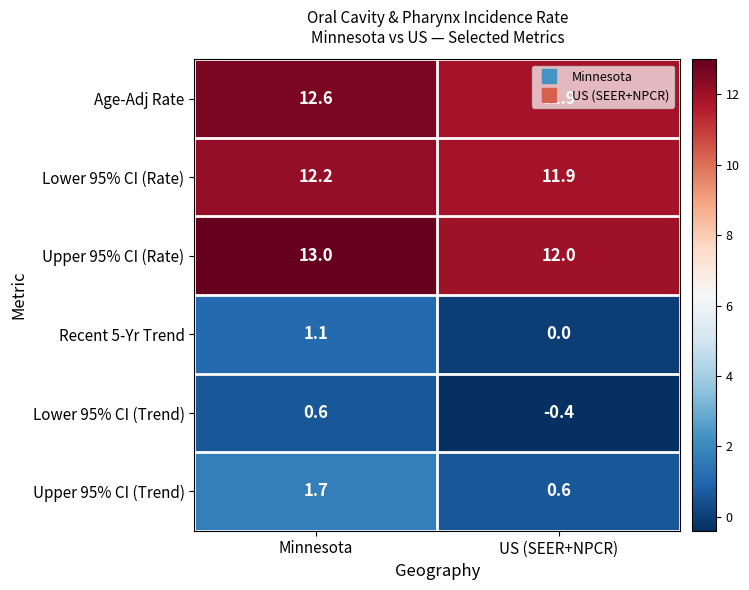

Count the number of categories in the chart.

2